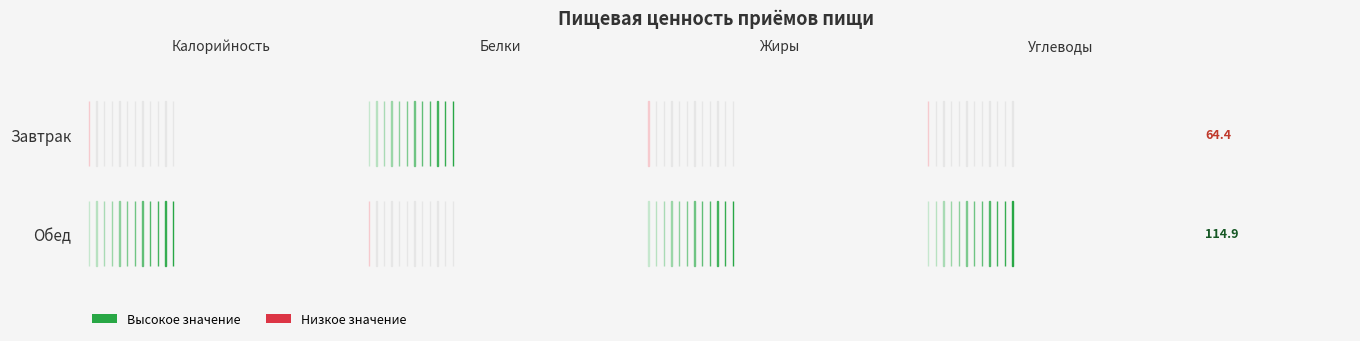

Rank the series at Жиры from highest to lowest value.

Обед, Завтрак